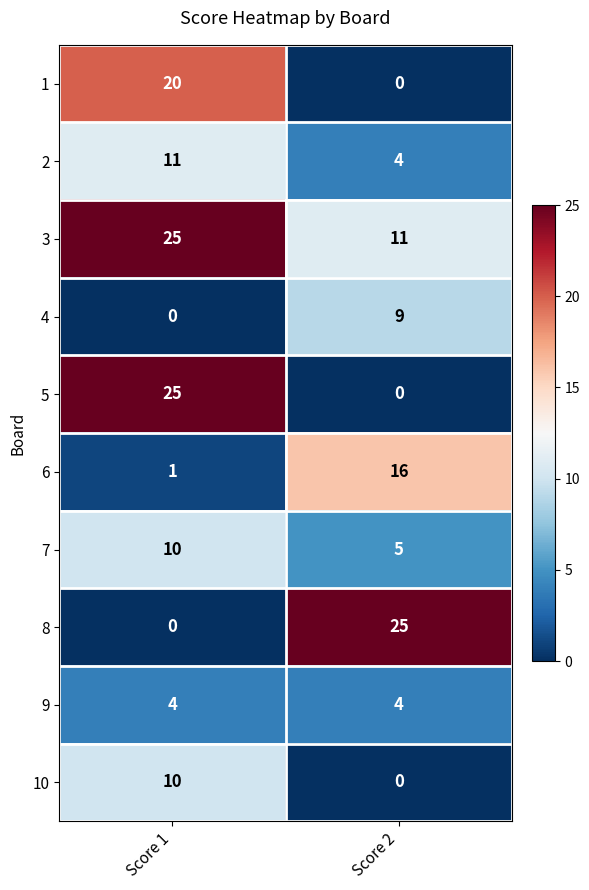

What is the difference between the maximum and minimum values in the 8 series?

25